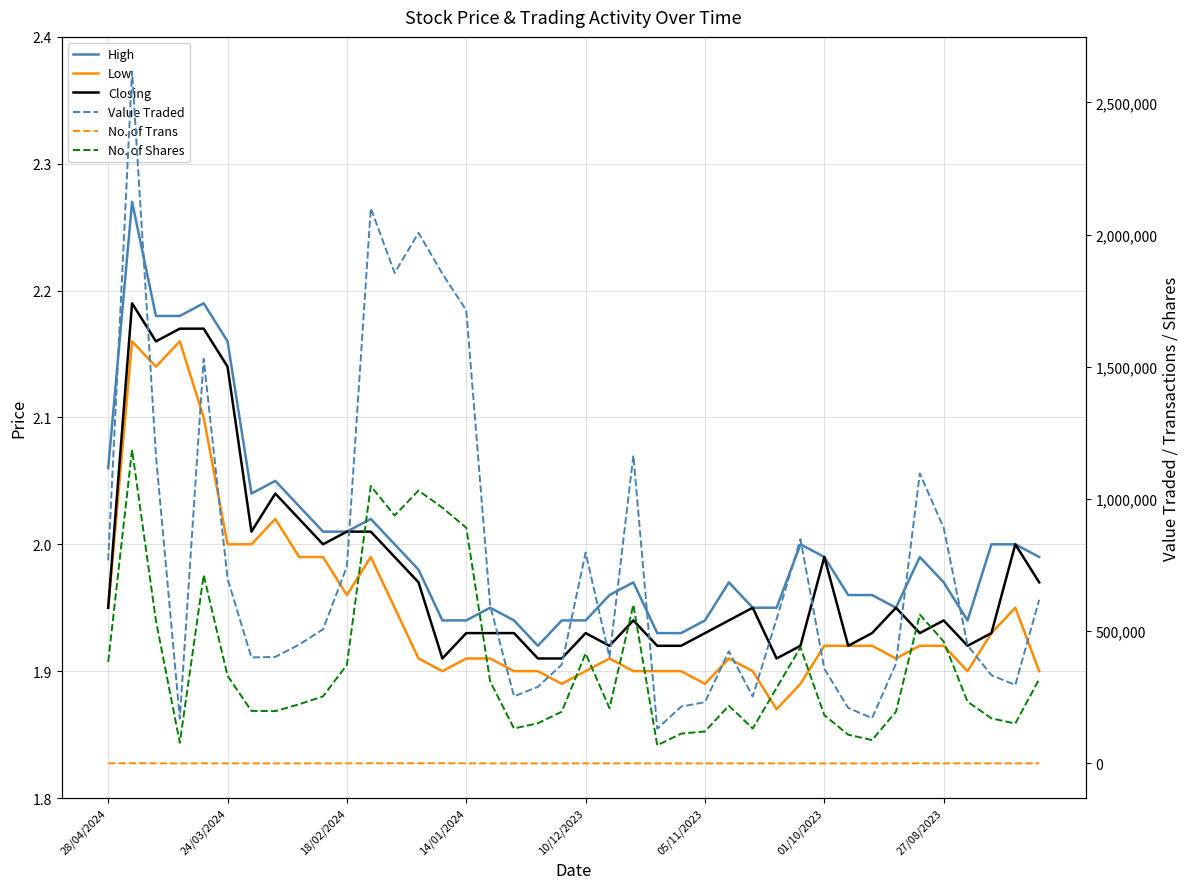

List the series in order of their peak value, lowest first.

Low, Closing, High, No. of Trans, No. of Shares, Value Traded